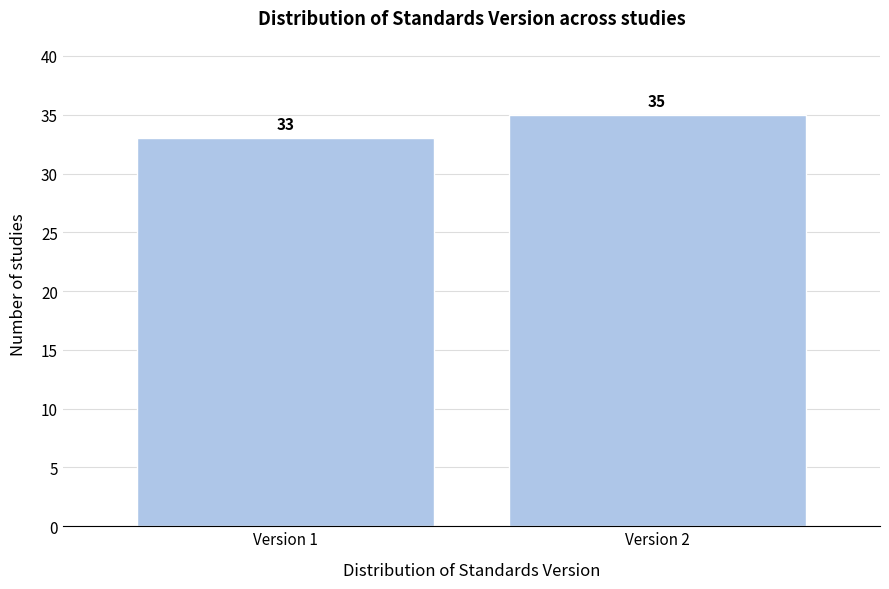

Reading left to right, extract all data points from this chart.

33	35